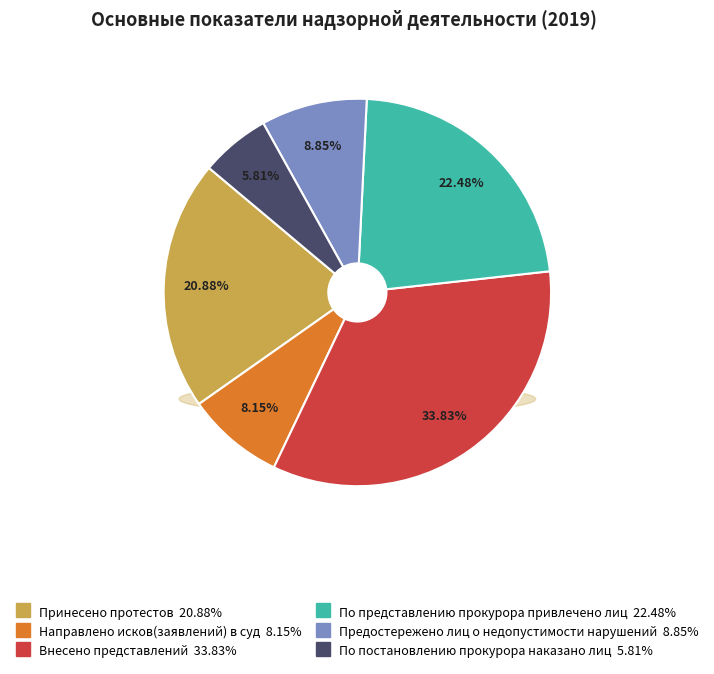

To the nearest percent, what is the combined percentage of По представлению прокурора привлечено лиц and Принесено протестов?

43%